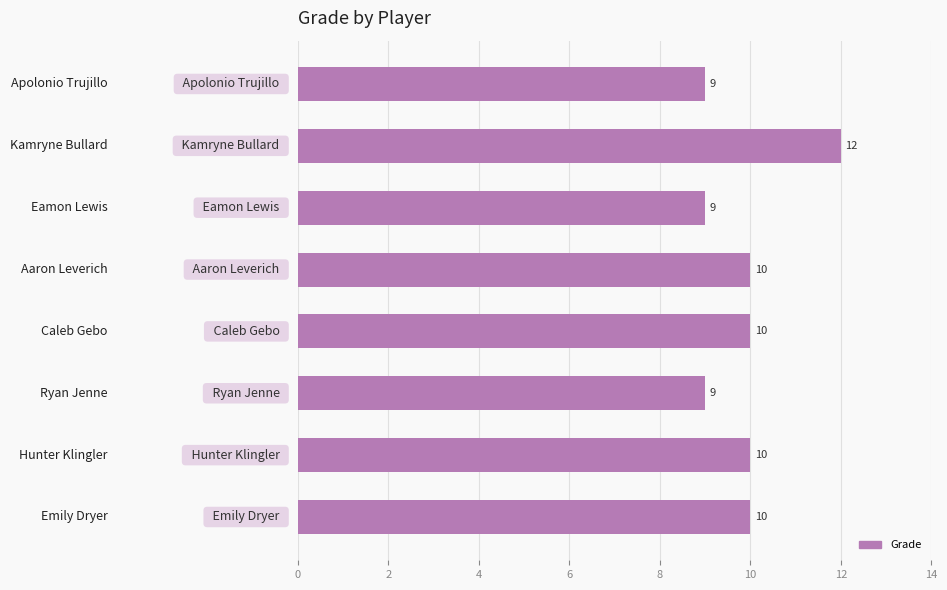

What is the minimum value shown in the chart?

9